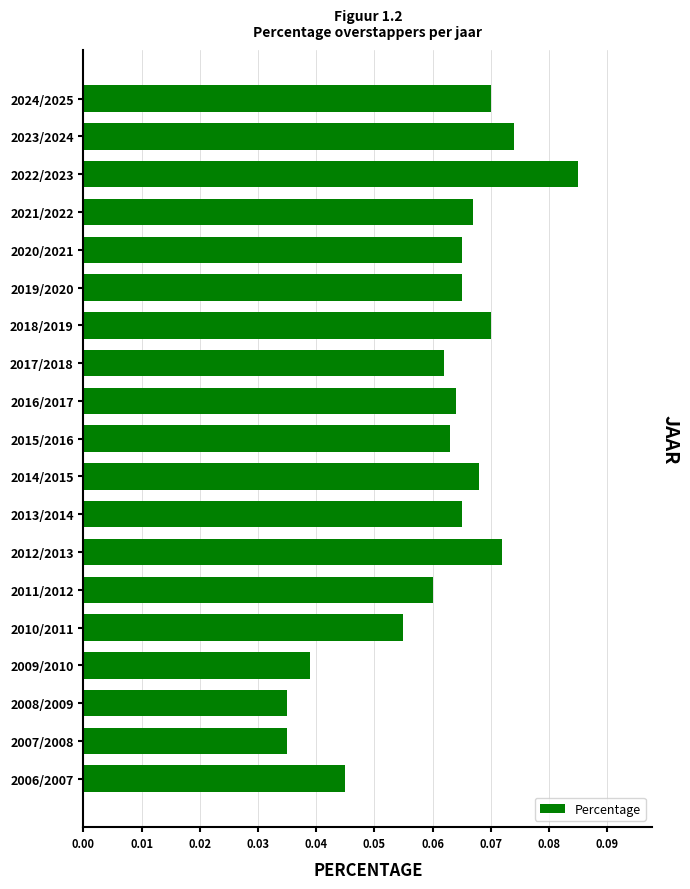

What is the sum of all values?

1.2